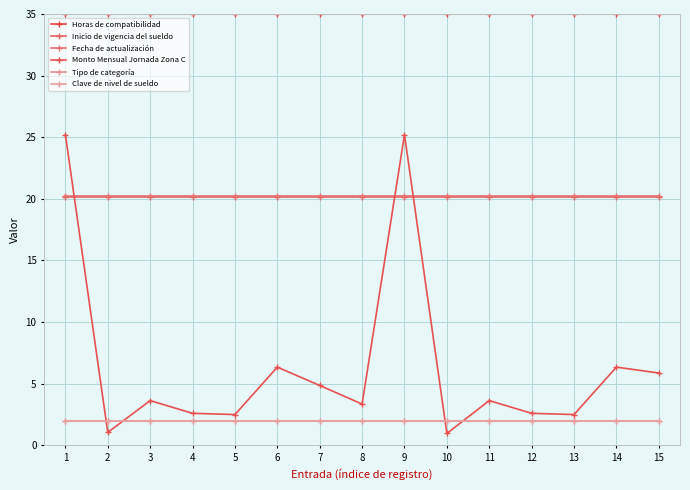

True or false: Clave de nivel de sueldo and Horas de compatibilidad intersect in this chart.

False